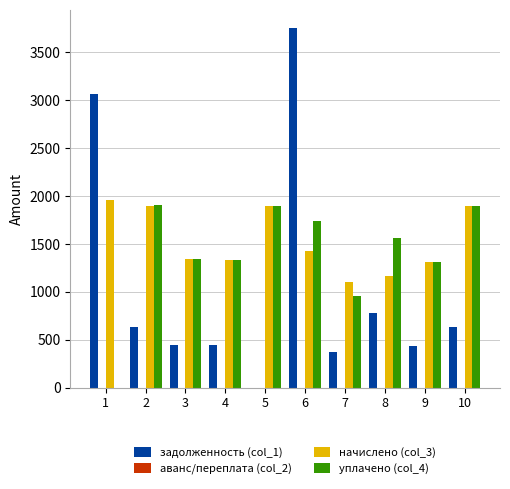

At which category is the sum across all series the highest?

6